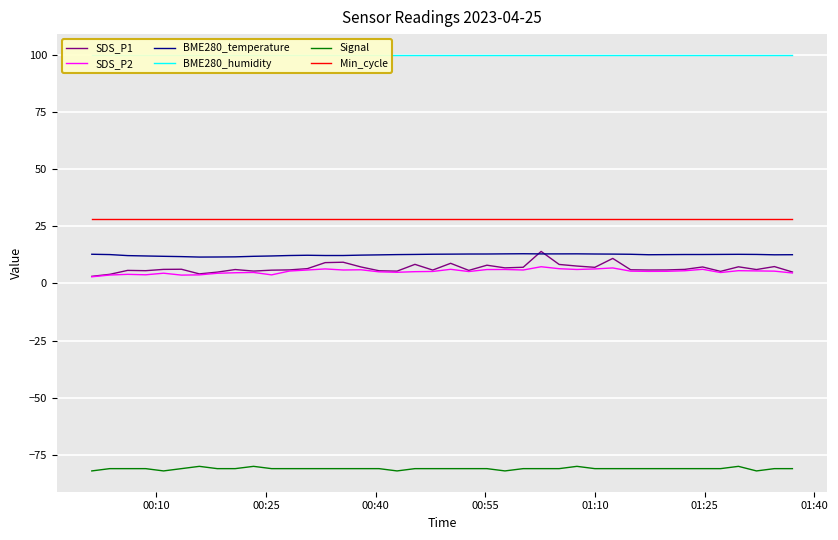

Which series has the largest total across all categories?

BME280_humidity